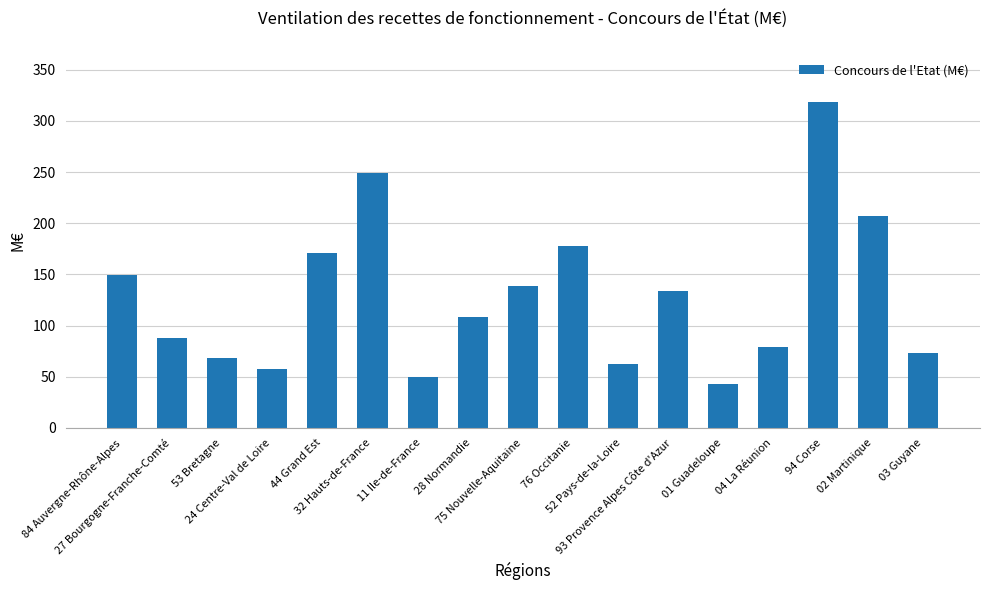

What is the average value?

128.0